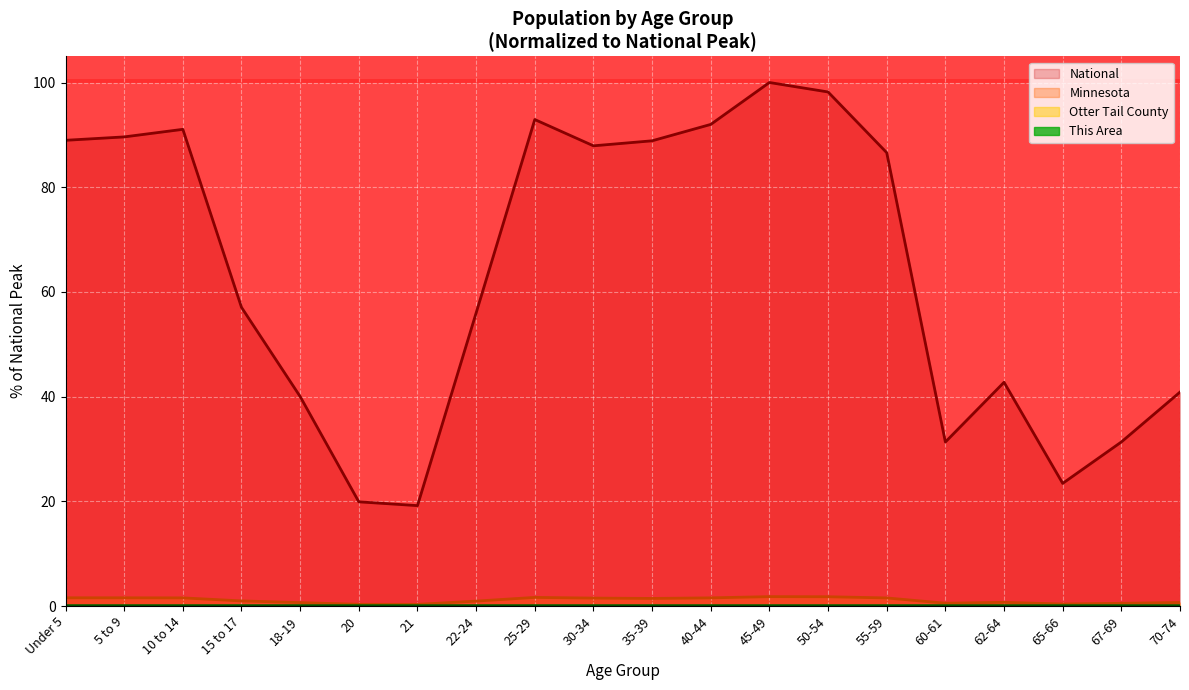

True or false: Minnesota and Otter Tail County intersect in this chart.

False